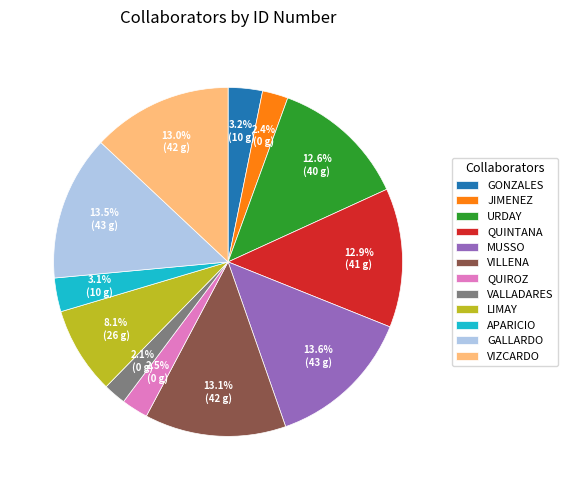

To the nearest percent, what is the average slice percentage?

8%